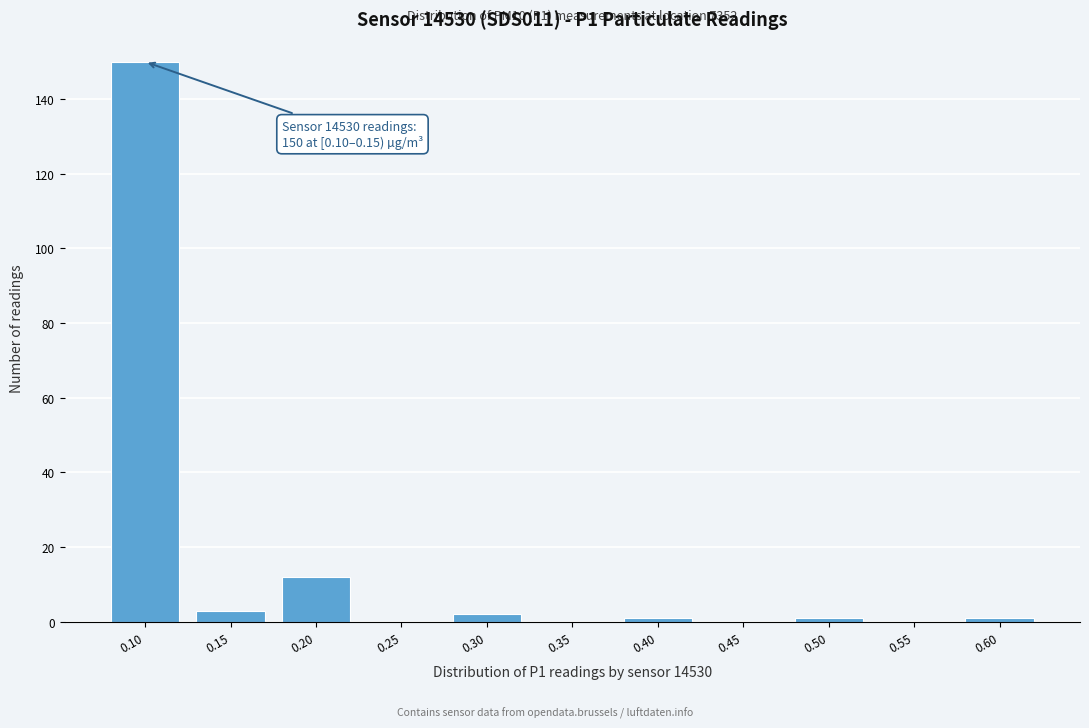

Reading right to left, list all the values displayed in this chart.

0.60=1	0.55=0	0.50=1	0.45=0	0.40=1	0.35=0	0.30=2	0.25=0	0.20=12	0.15=3	0.10=150